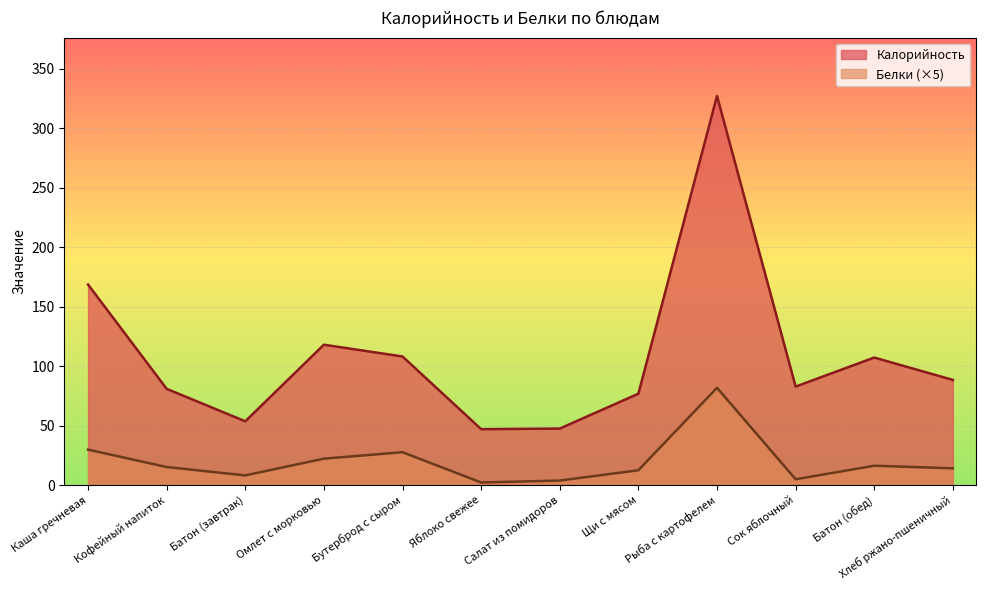

Reading right to left, extract all data points from this chart.

Калорийность: 88.4	107.2	82.8	327.1	76.8	47.5	47.0	108.1	118.0	53.6	80.9	168.6
Белки: 14.1	16.2	4.9	81.8	12.5	3.8	2.2	27.6	22.2	8.1	15.2	29.8